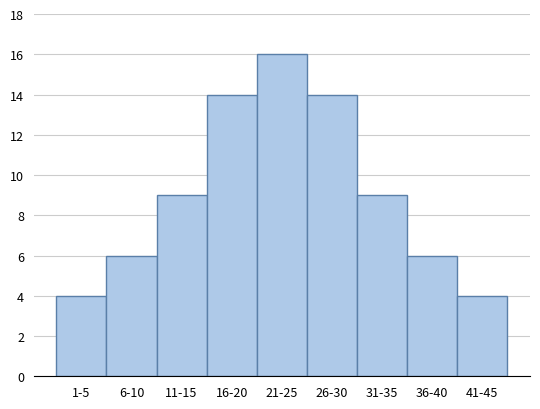

Reading left to right, what are all the values shown in this chart?

1-5=4	6-10=6	11-15=9	16-20=14	21-25=16	26-30=14	31-35=9	36-40=6	41-45=4